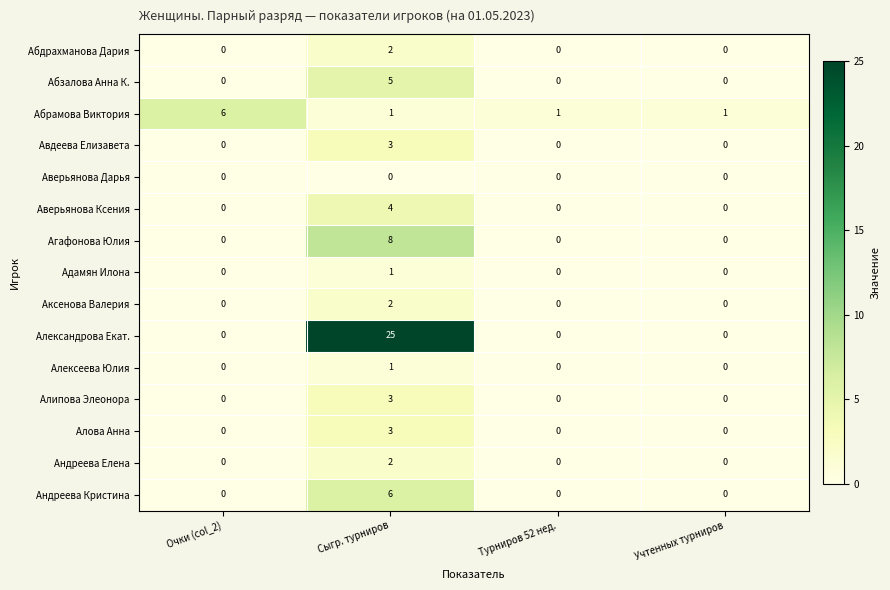

Which series has the widest spread of values?

Александрова Екат.